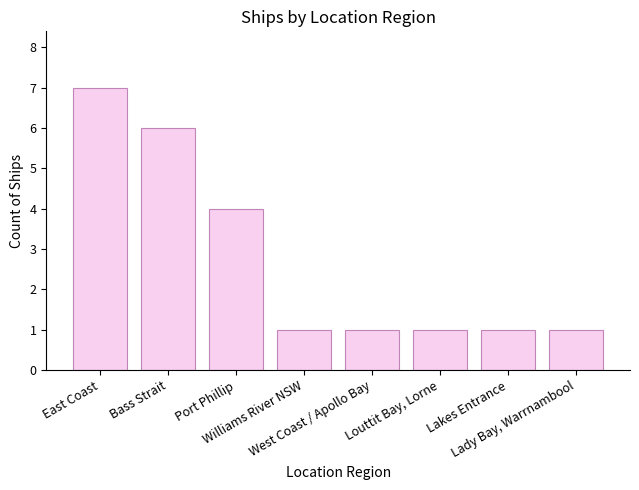

True or false: the data shows 3 at Bass Strait.

False